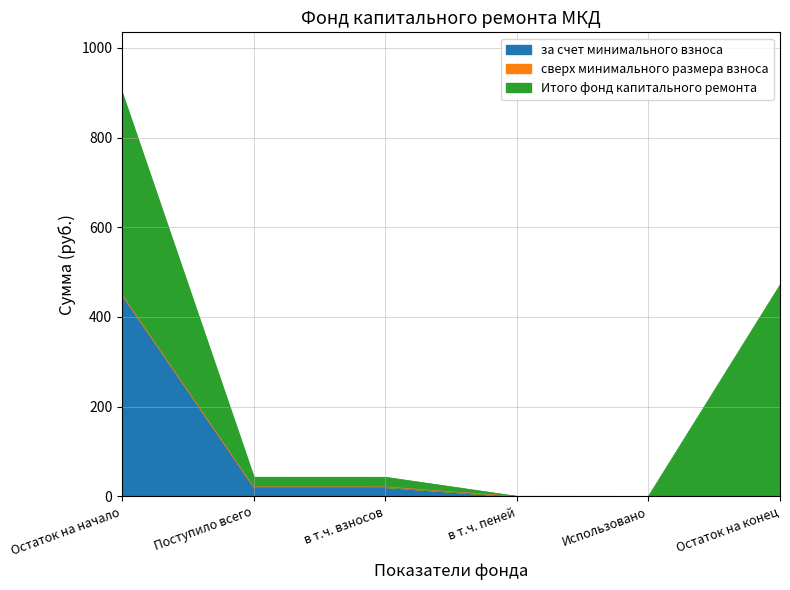

What is the difference between the Итого фонд капитального ремонта values at Поступило всего and Остаток на конец?

449.9